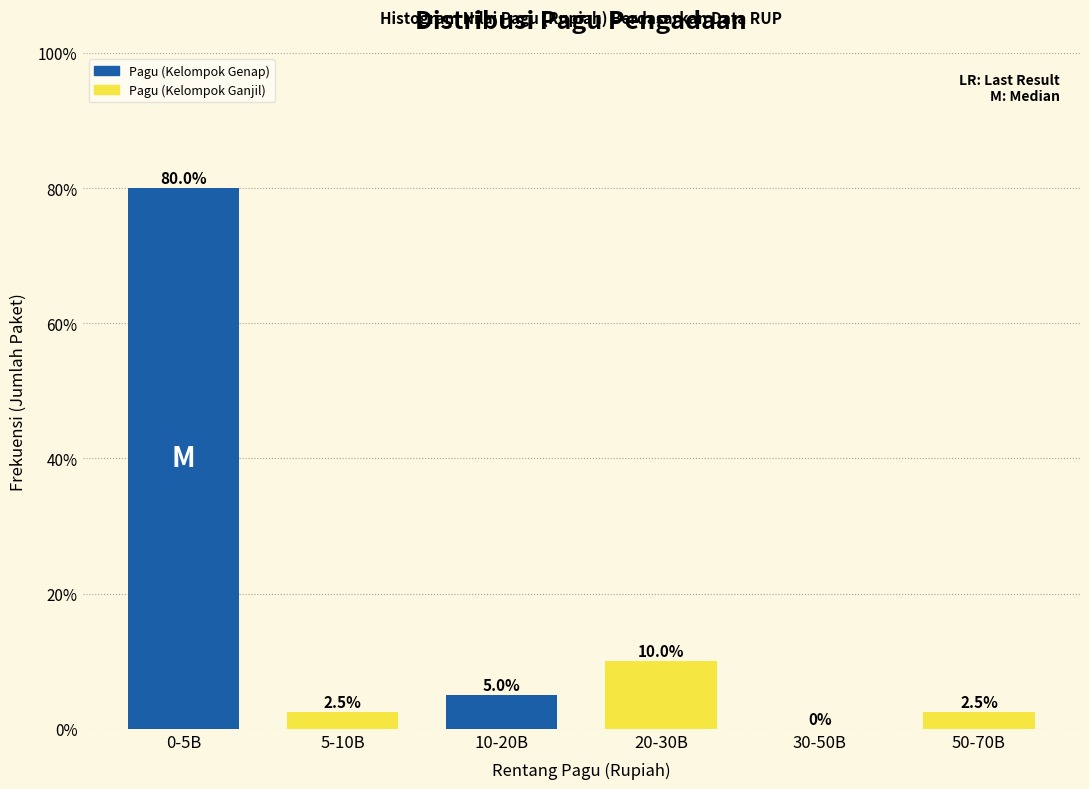

Reading left to right, extract all data points from this chart.

0-5B=80.0	5-10B=2.5	10-20B=5.0	20-30B=10.0	30-50B=0.0	50-70B=2.5